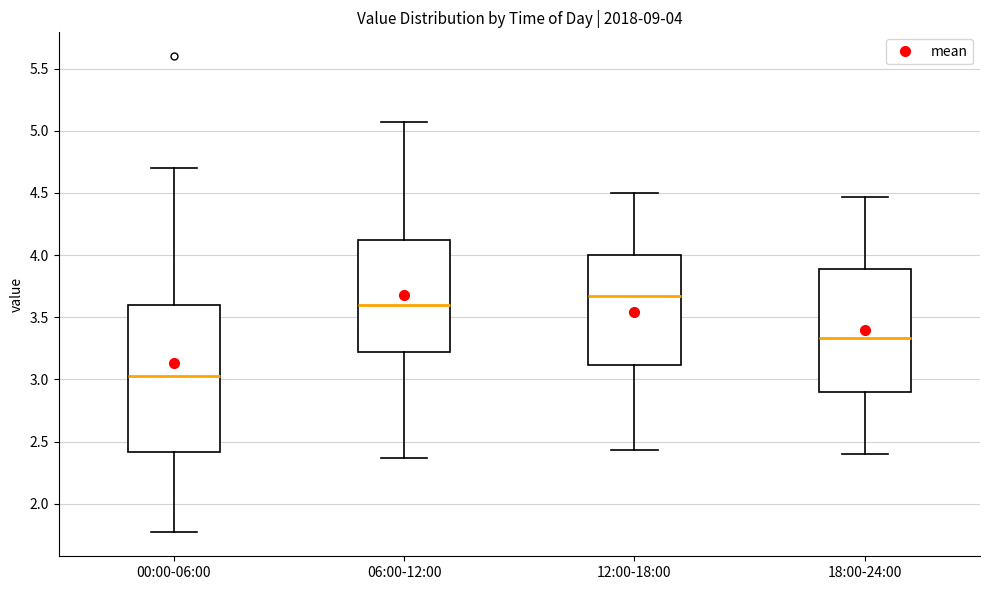

Which box is the tallest, from its lower edge to its upper edge?

00:00-06:00